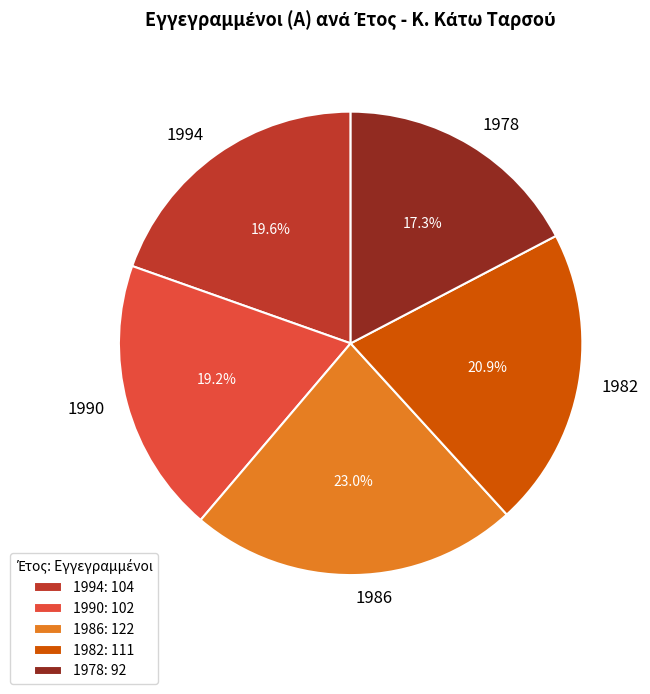

Approximately how many times larger is the value at 1990 compared to 1978?

1.1